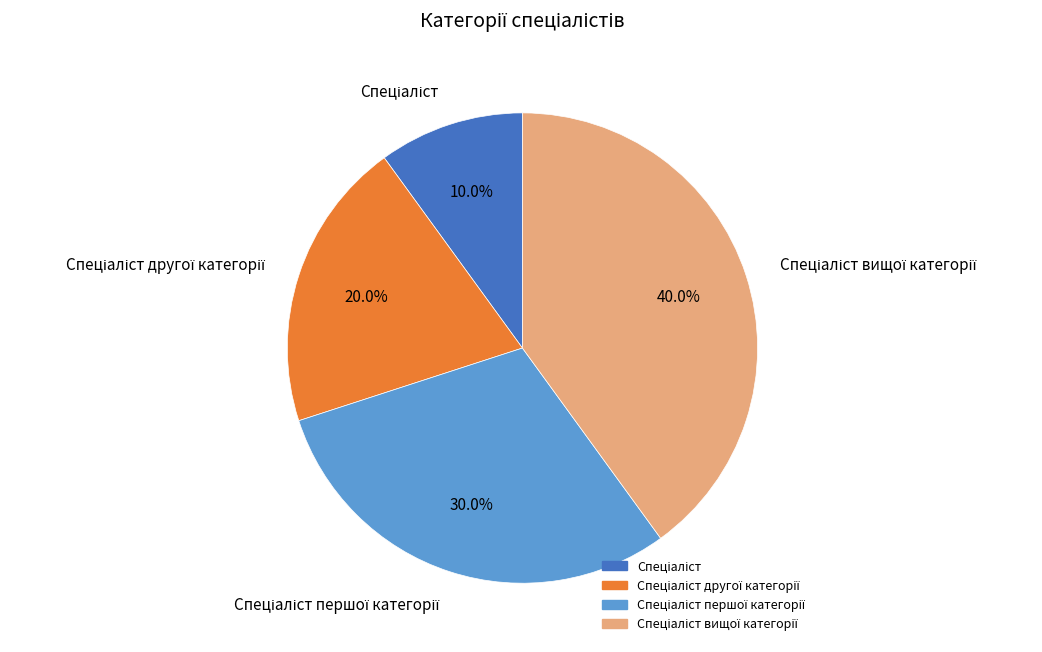

Is there any slice that represents more than half of the pie?

No